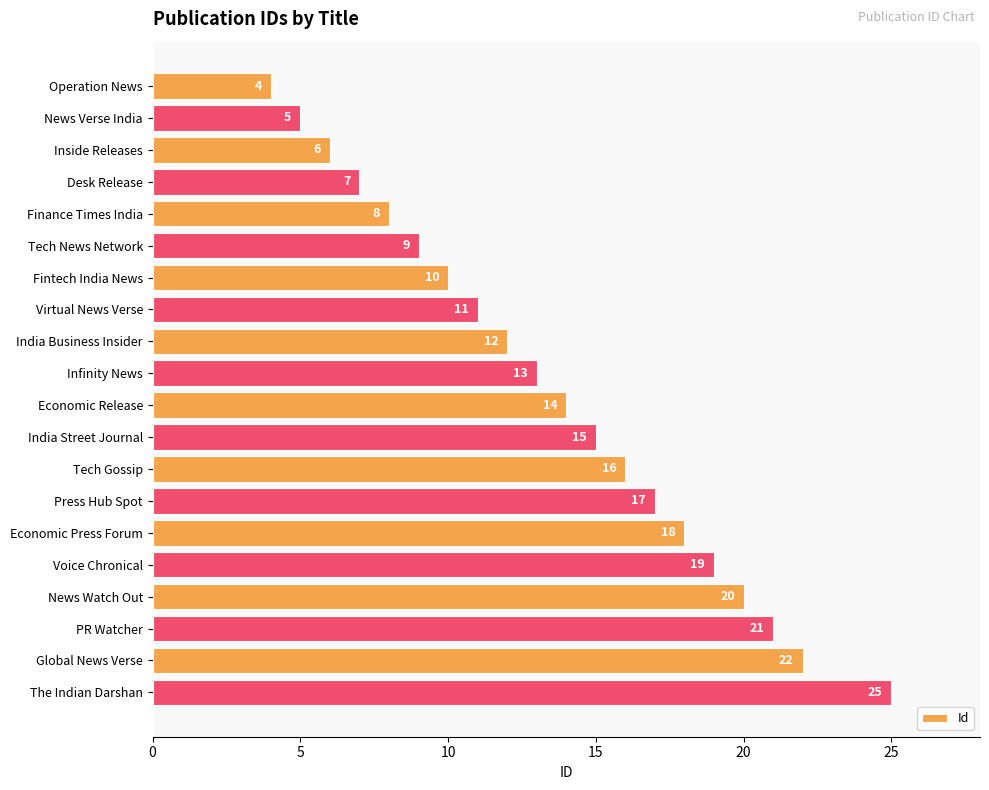

Reading top to bottom, extract all data points from this chart.

Operation News=4	News Verse India=5	Inside Releases=6	Desk Release=7	Finance Times India=8	Tech News Network=9	Fintech India News=10	Virtual News Verse=11	India Business Insider=12	Infinity News=13	Economic Release=14	India Street Journal=15	Tech Gossip=16	Press Hub Spot=17	Economic Press Forum=18	Voice Chronical=19	News Watch Out=20	PR Watcher=21	Global News Verse=22	The Indian Darshan=25